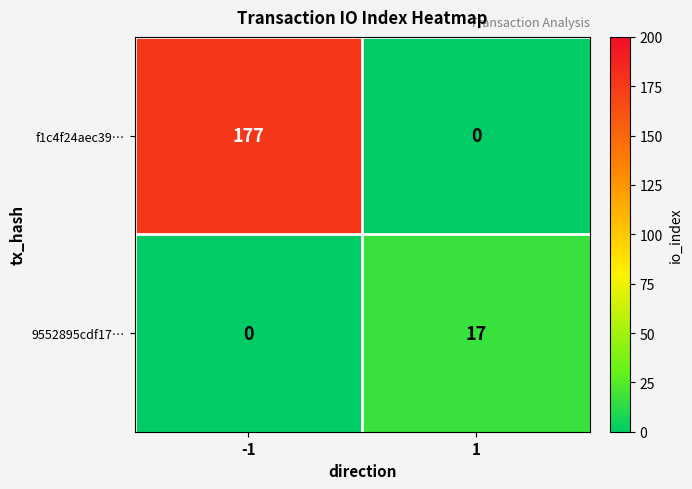

What value does the 9552895cdf17… series have at 1?

17